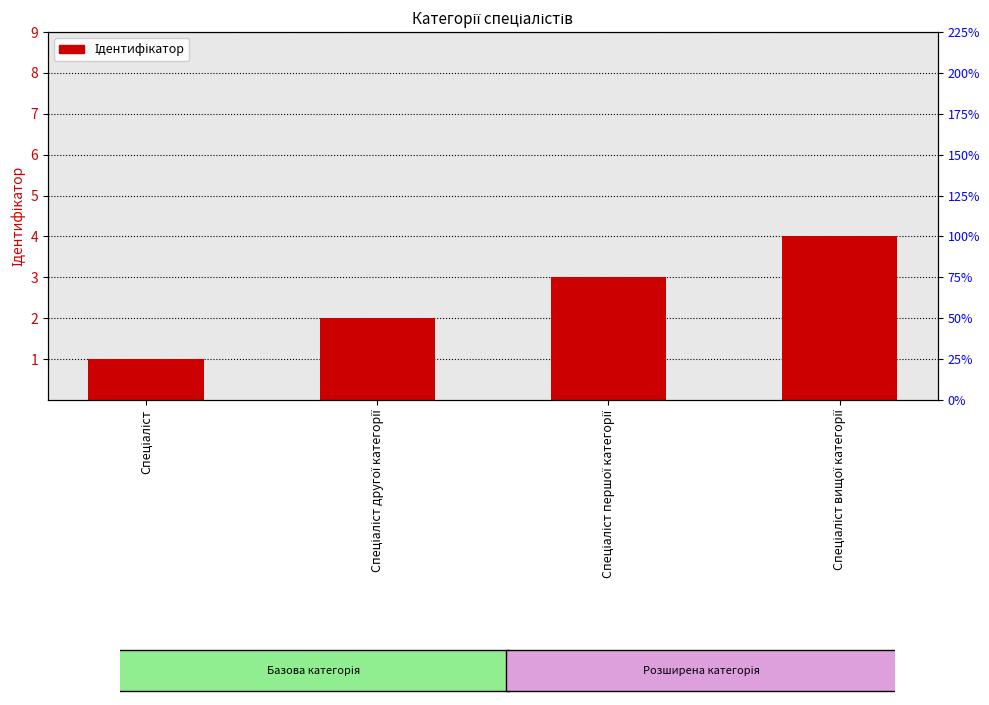

Reading left to right, what are all the values shown in this chart?

1	2	3	4